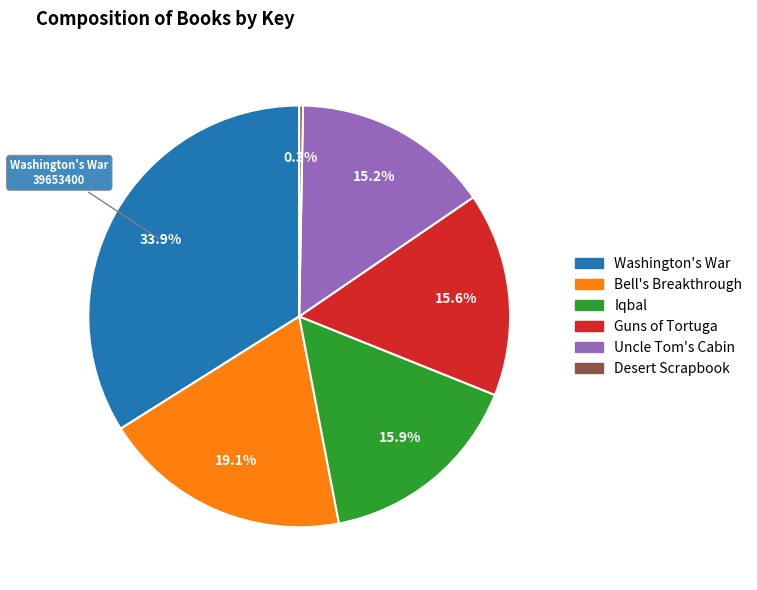

To the nearest percent, what percentage of the pie is Uncle Tom's Cabin?

15%